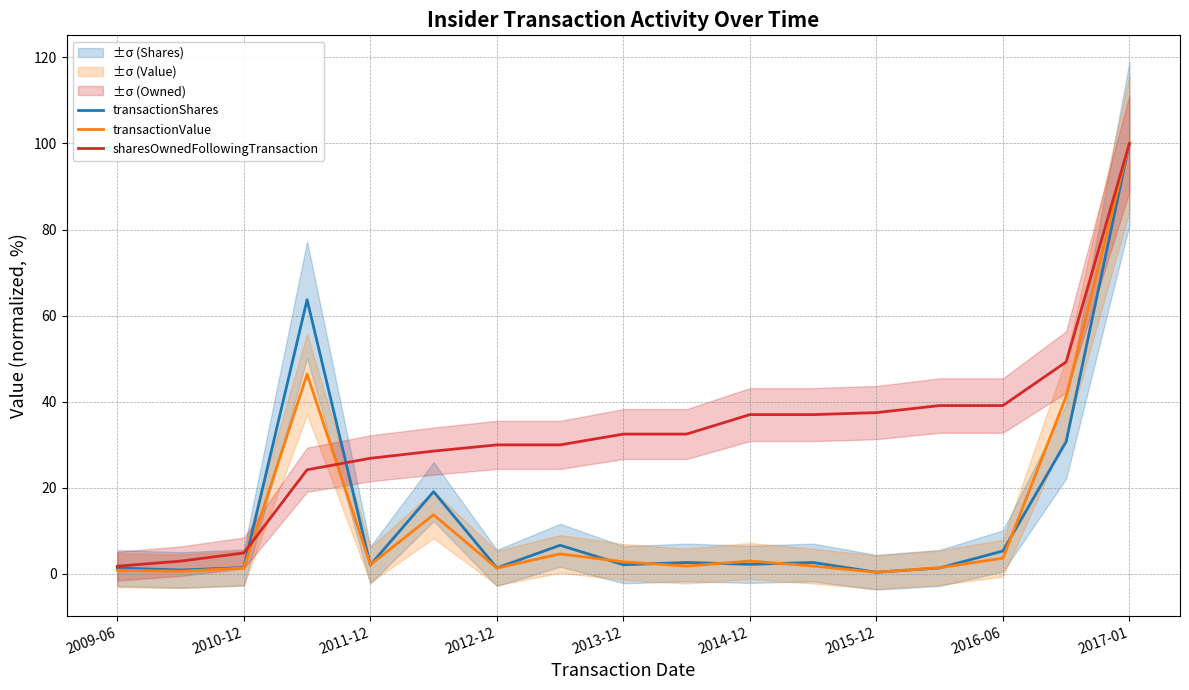

Which series has the widest spread of values?

transactionShares